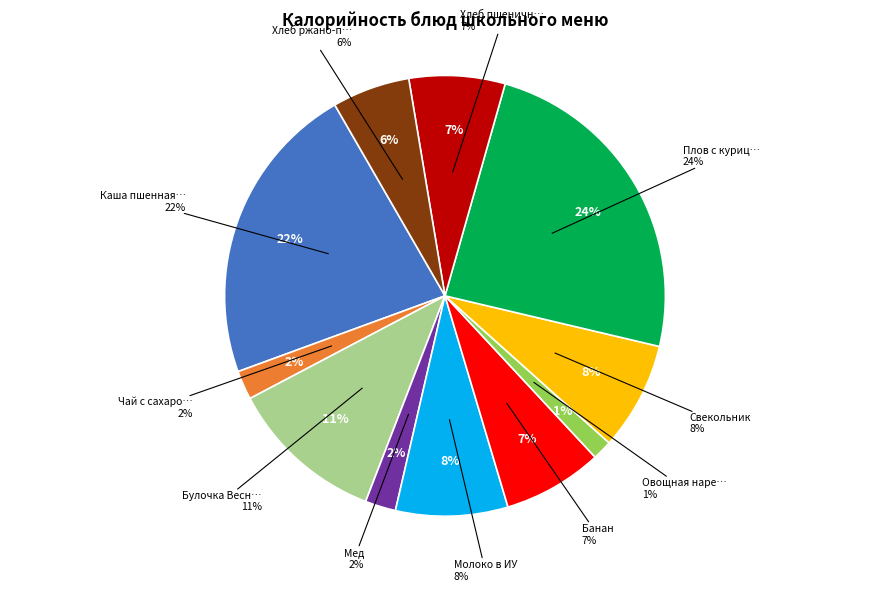

What is the total percentage of Овощная нарезка and Хлеб ржано-пшеничный?

7.1%